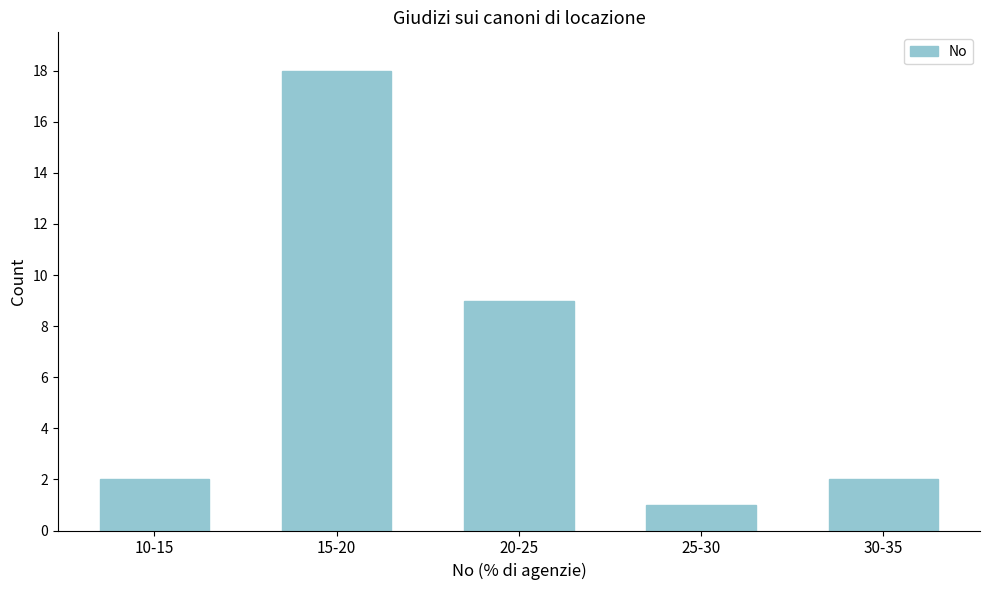

Reading left to right, list all the values displayed in this chart.

10-15=2	15-20=18	20-25=9	25-30=1	30-35=2